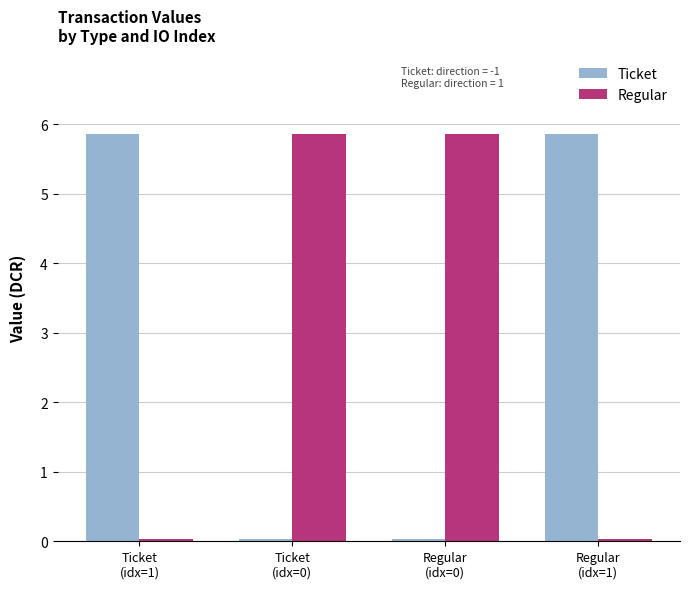

What position from the left is Ticket
(idx=1)?

1